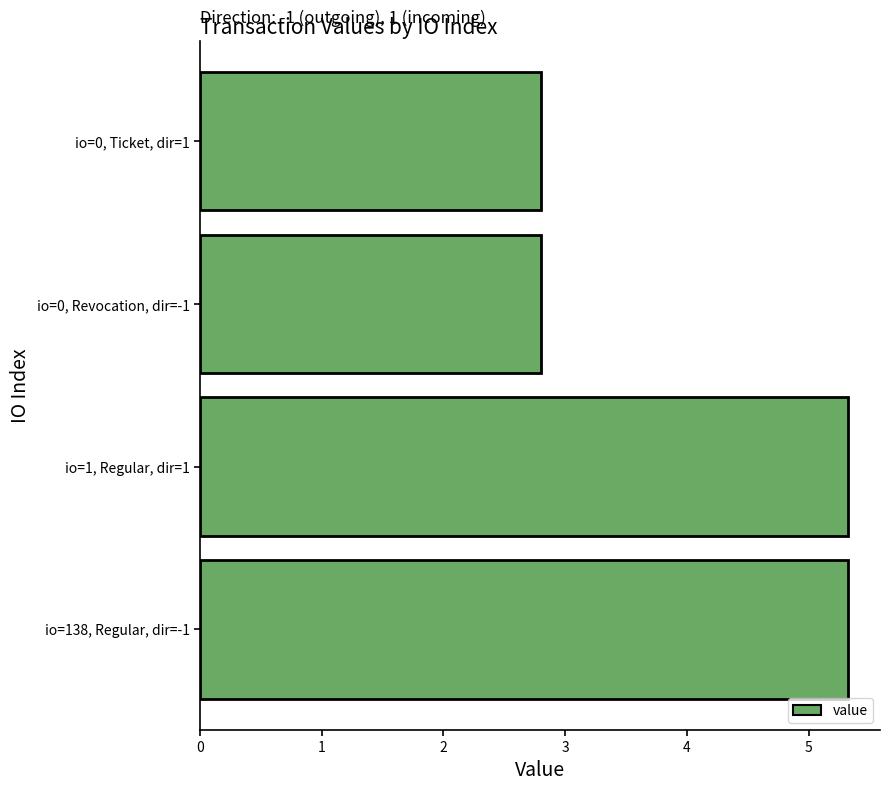

Which has a higher value, io=1, Regular, dir=1 or io=0, Revocation, dir=-1?

io=1, Regular, dir=1